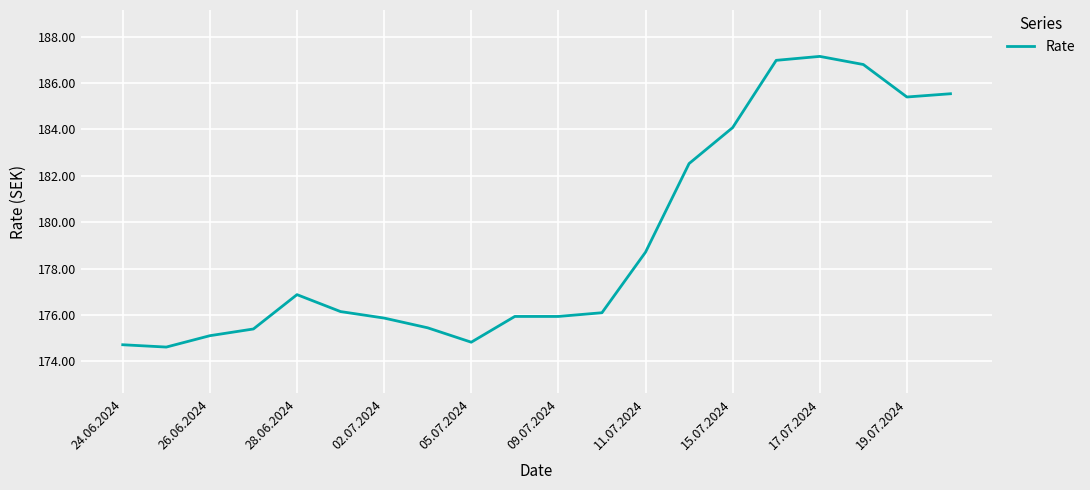

What is the minimum value shown in the chart?

174.6